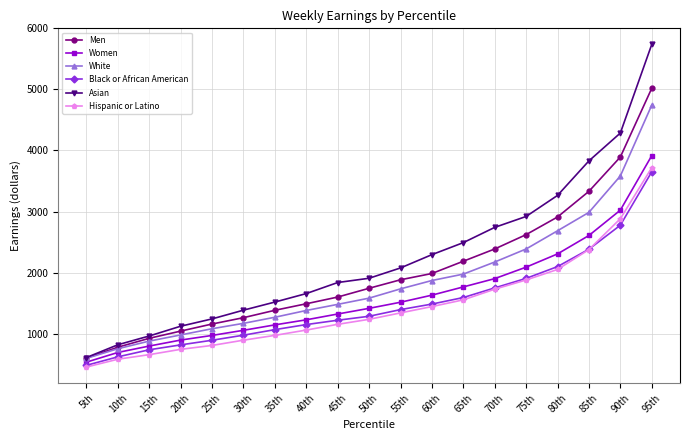

What is the value of the Black or African American point at the 4th from the left?

814